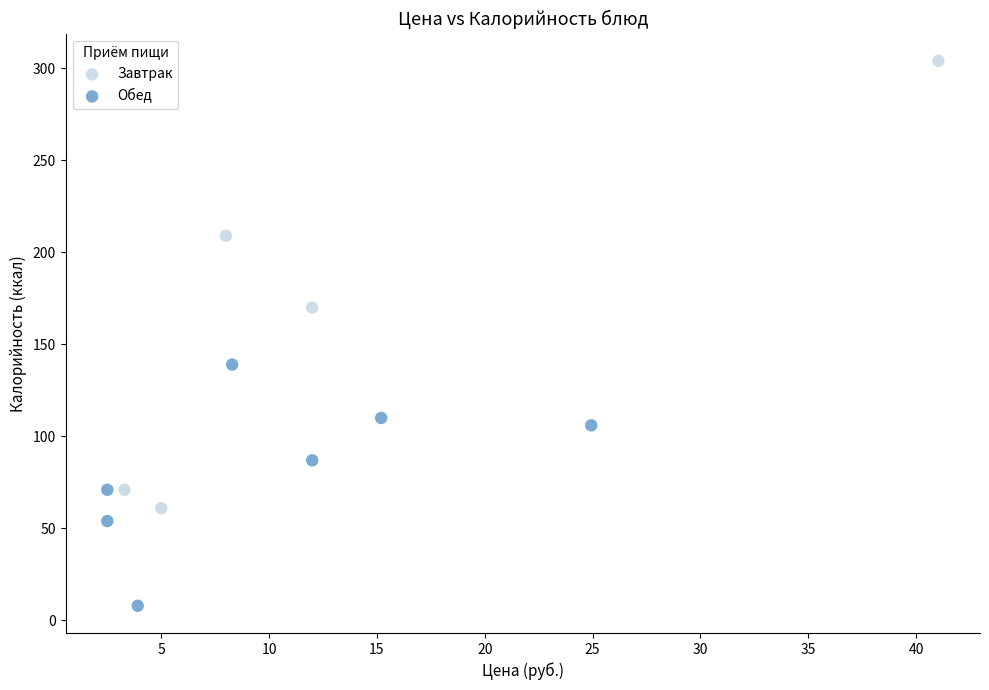

Which series contains the lowest Y value?

Обед